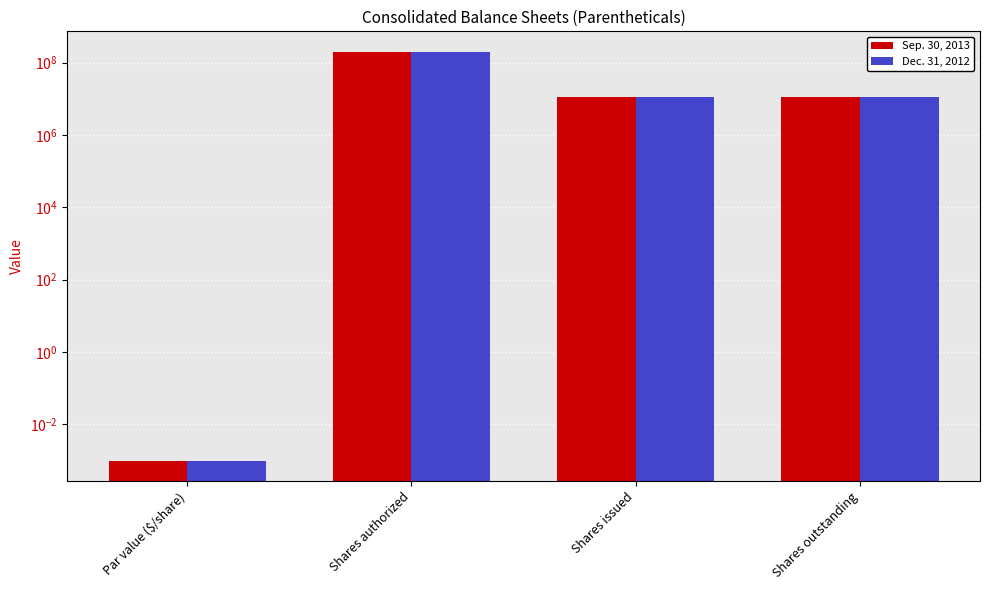

Does the chart contain any negative values?

No